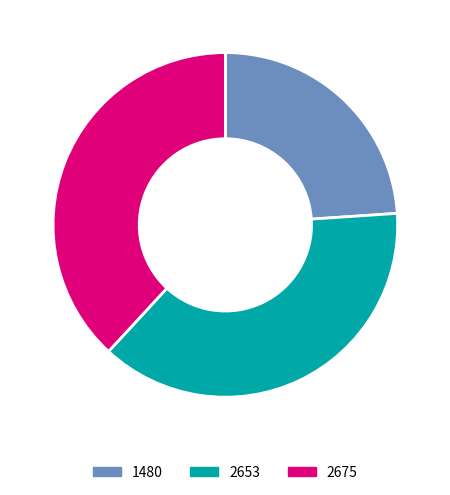

Does 2675 represent more than half of the total?

No